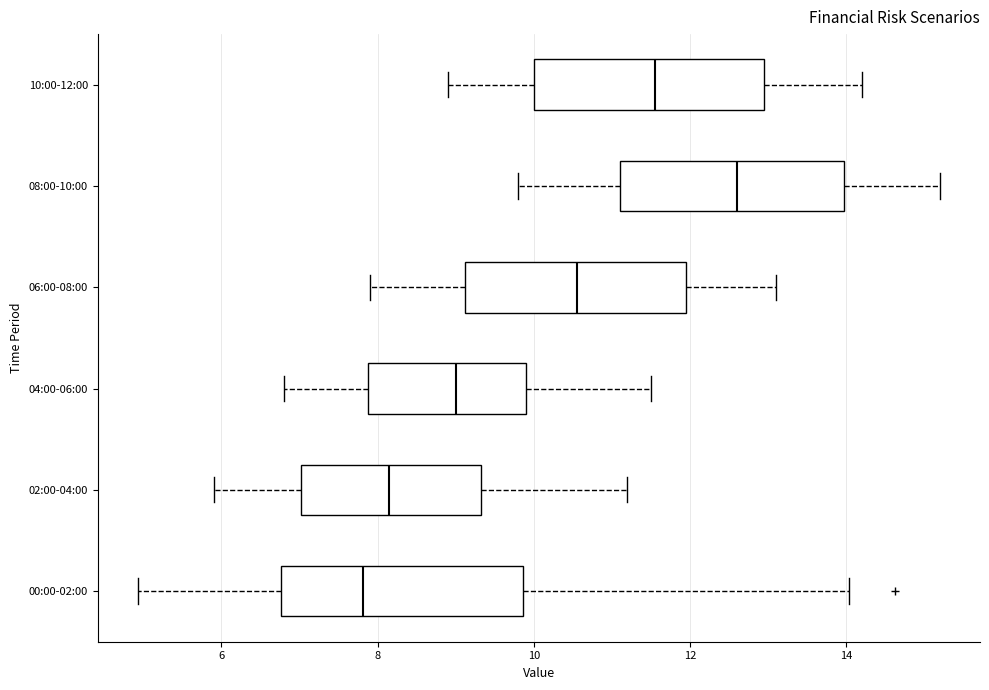

Where is the right edge of the box for 06:00-08:00 on the x-axis? The values are not printed on the chart, so give them approximately, as read against the axis.

12.0